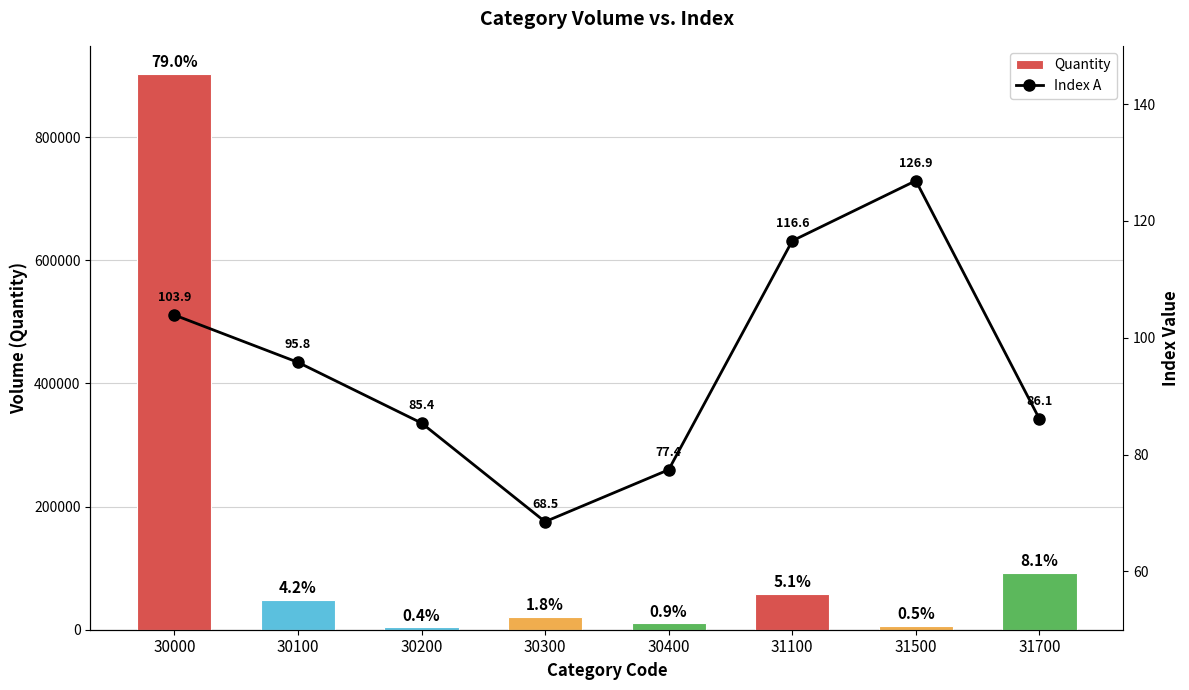

Between 31500 and 31100, which is larger?

31100